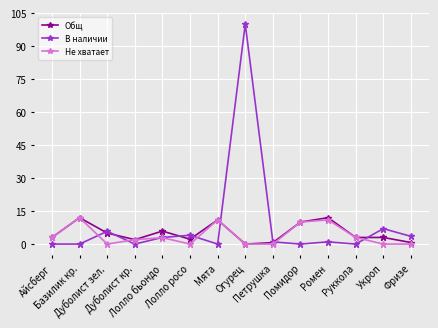

How many lines are shown in the chart?

3